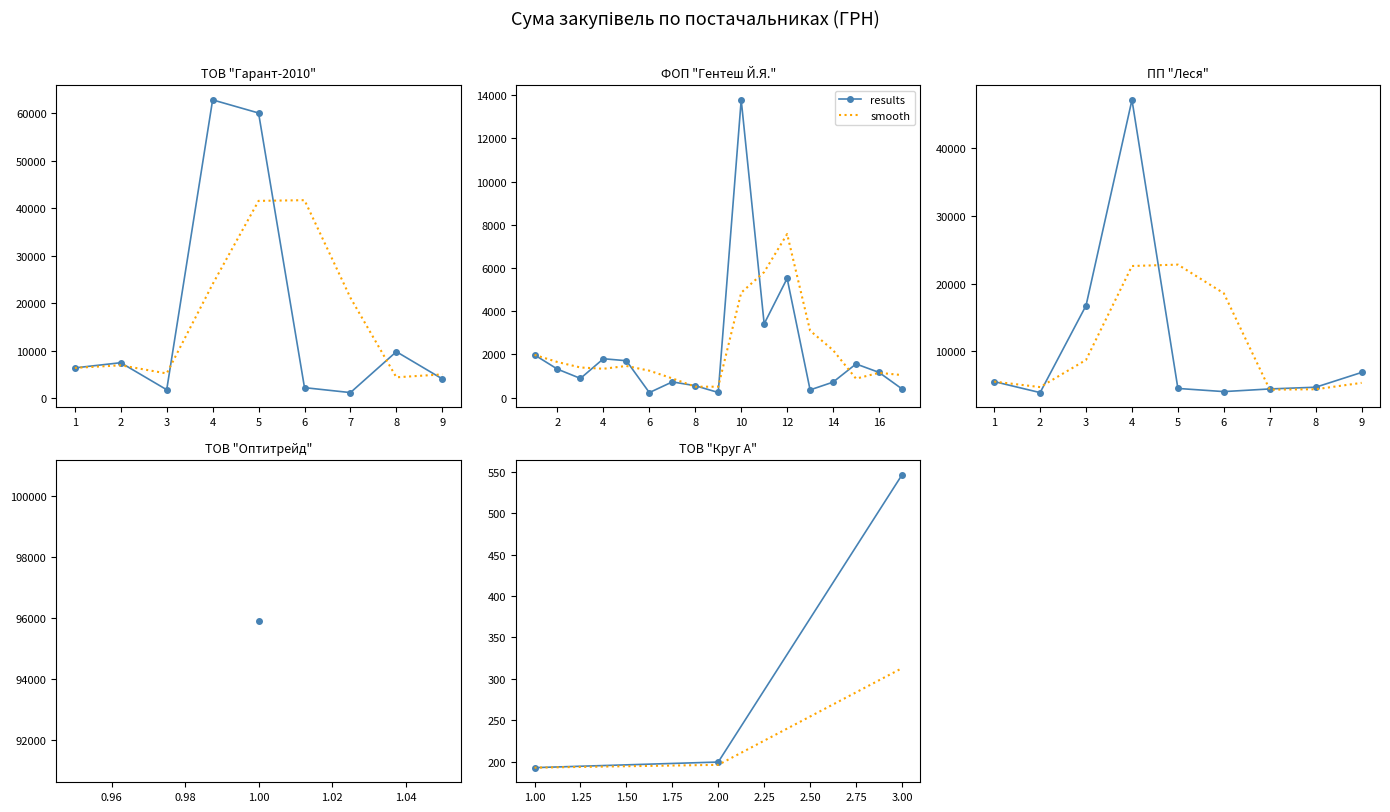

Between 0 and 2, which is larger?

2